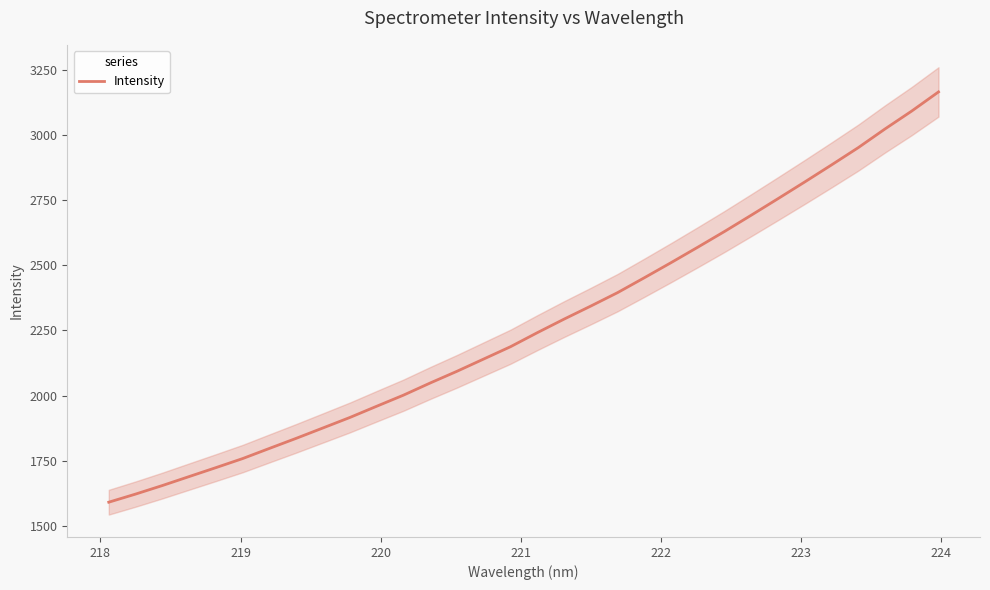

What is the maximum value for Intensity?

3167.3